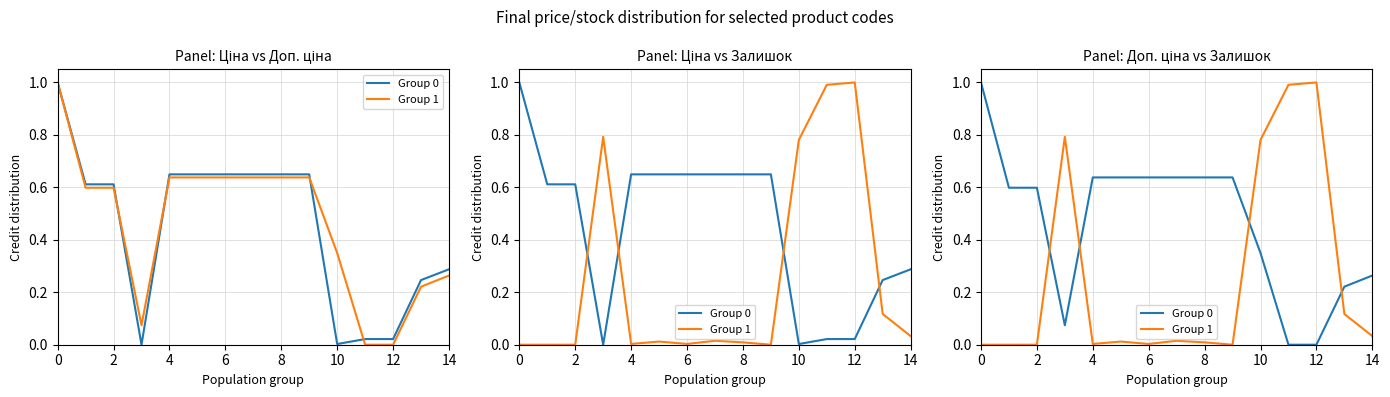

What is the difference between the highest and lowest values at 13?

0.1